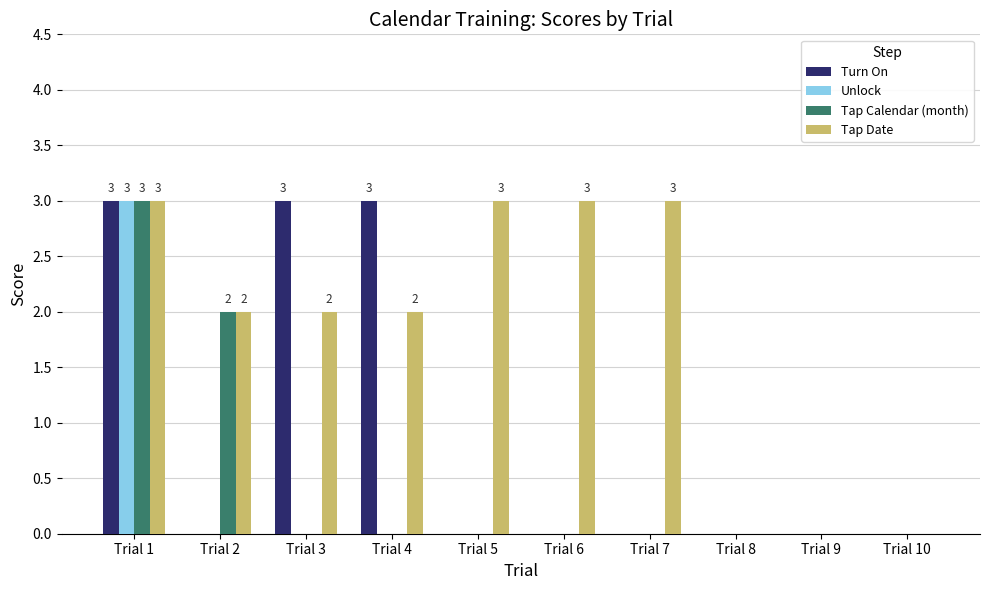

Is it true that Turn On equals -2 at Trial 6?

False